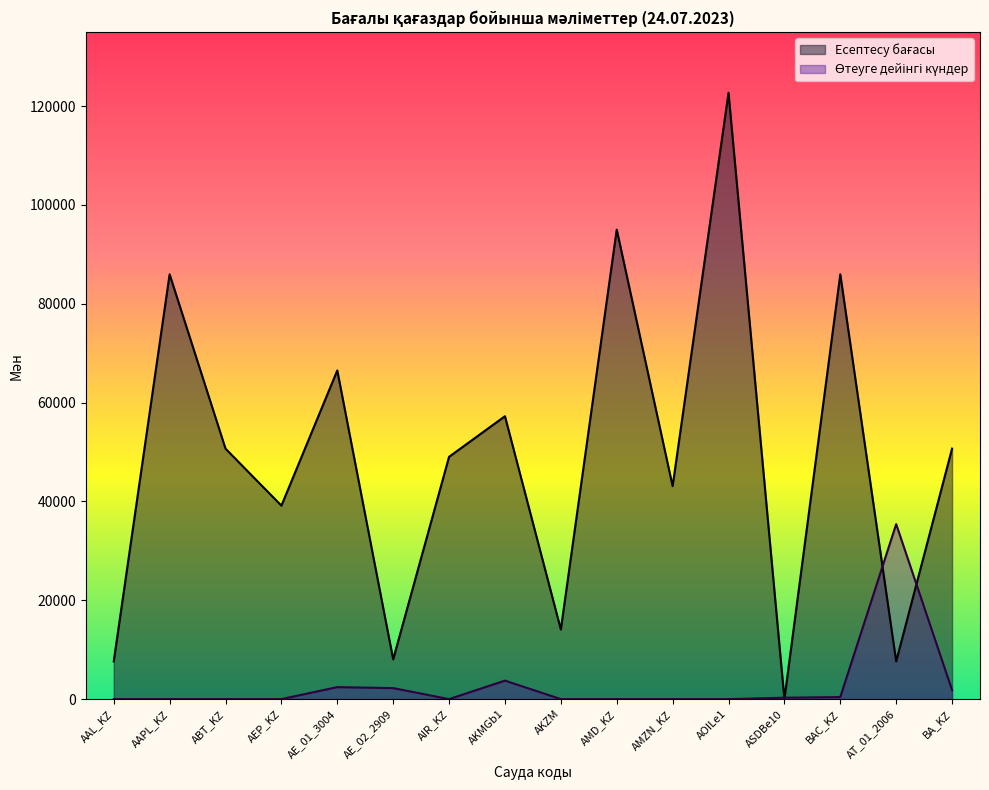

What is the greatest value displayed?

122701.1